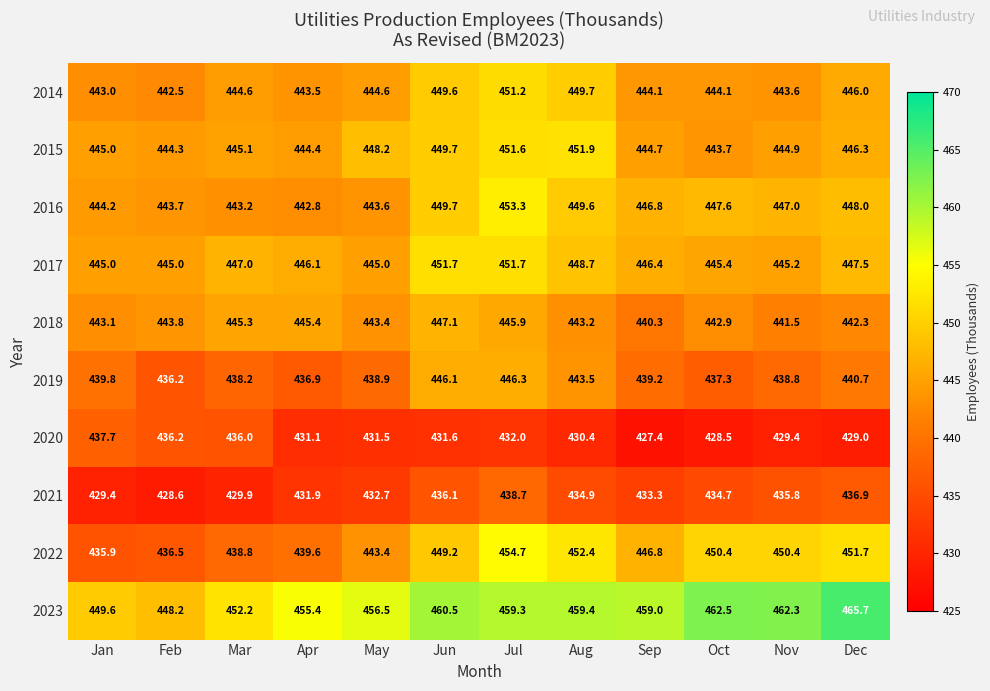

What is the spread (max minus min) of values at Nov?

32.9